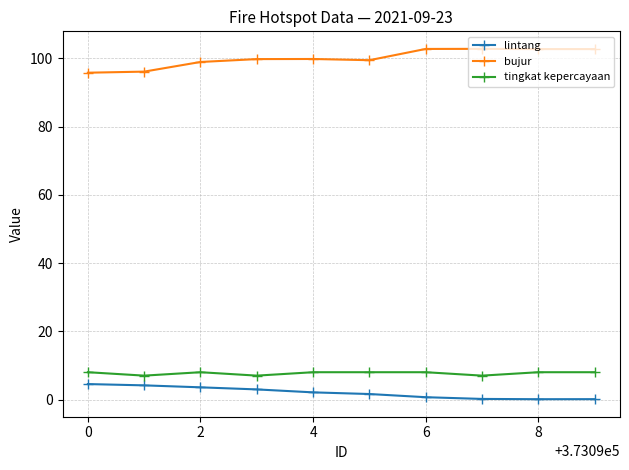

What is the difference between the maximum and minimum values in the lintang series?

4.4